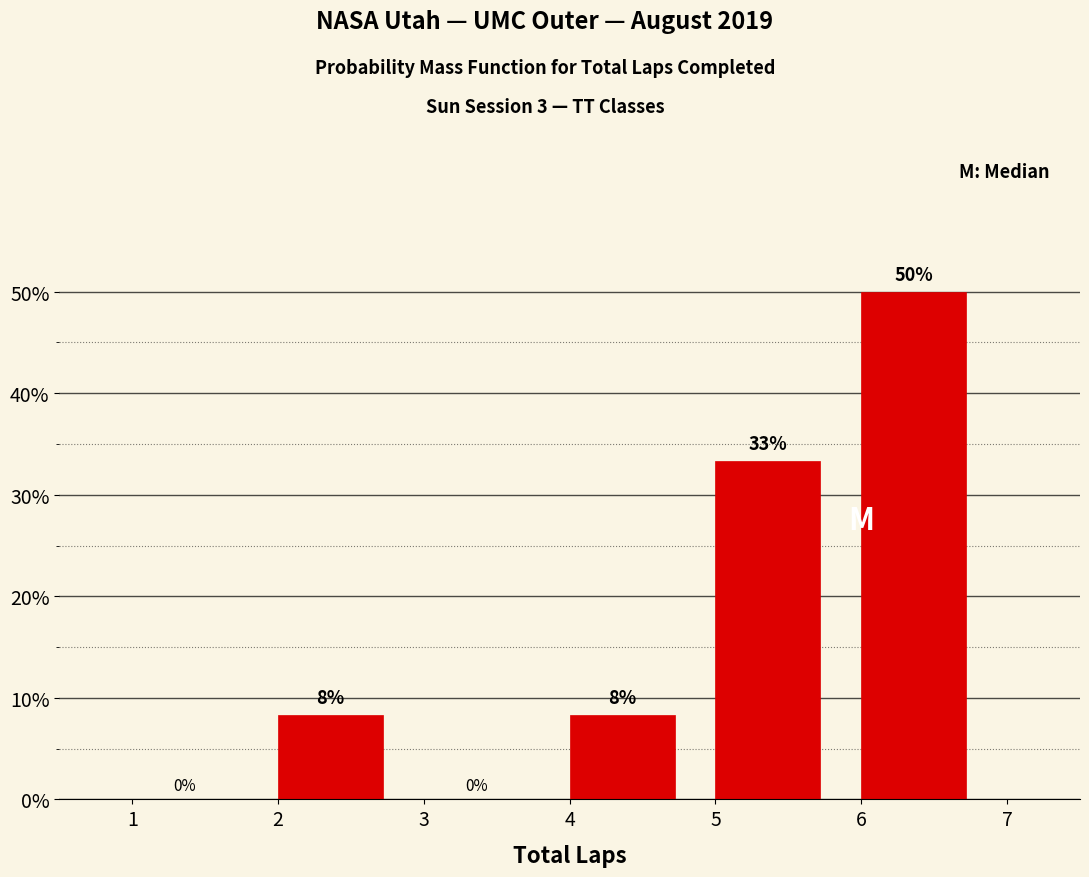

Which range on the x-axis has the tallest bar?

6 to 7